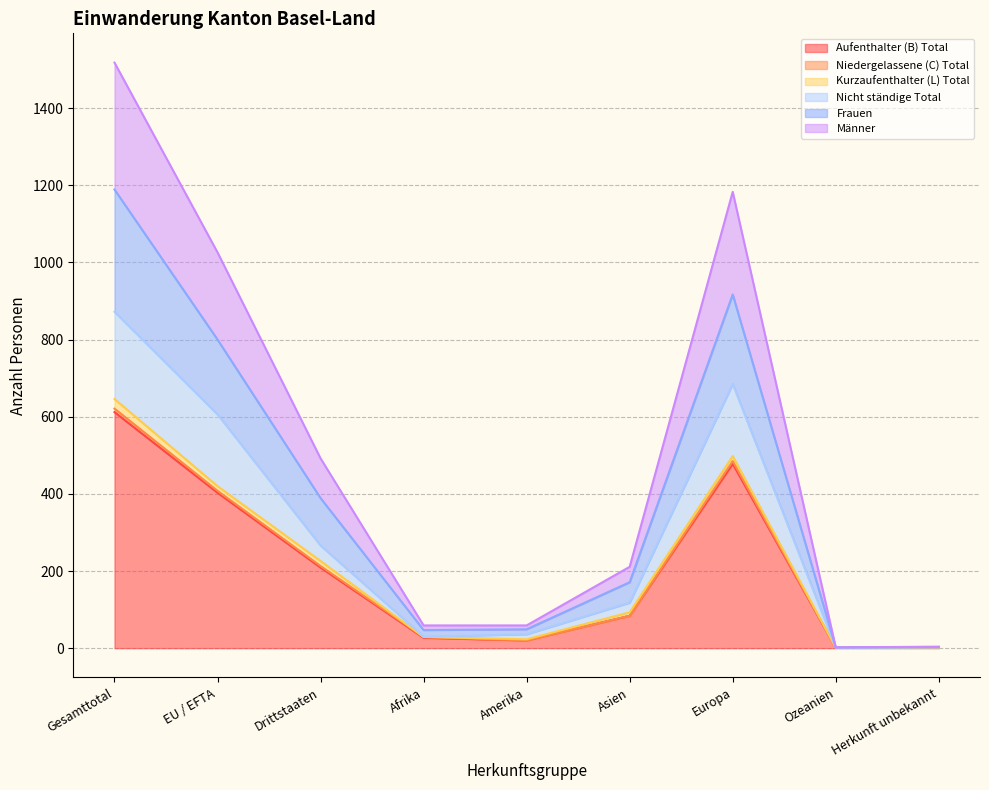

At which label does Aufenthalter (B) Total reach its minimum?

Ozeanien